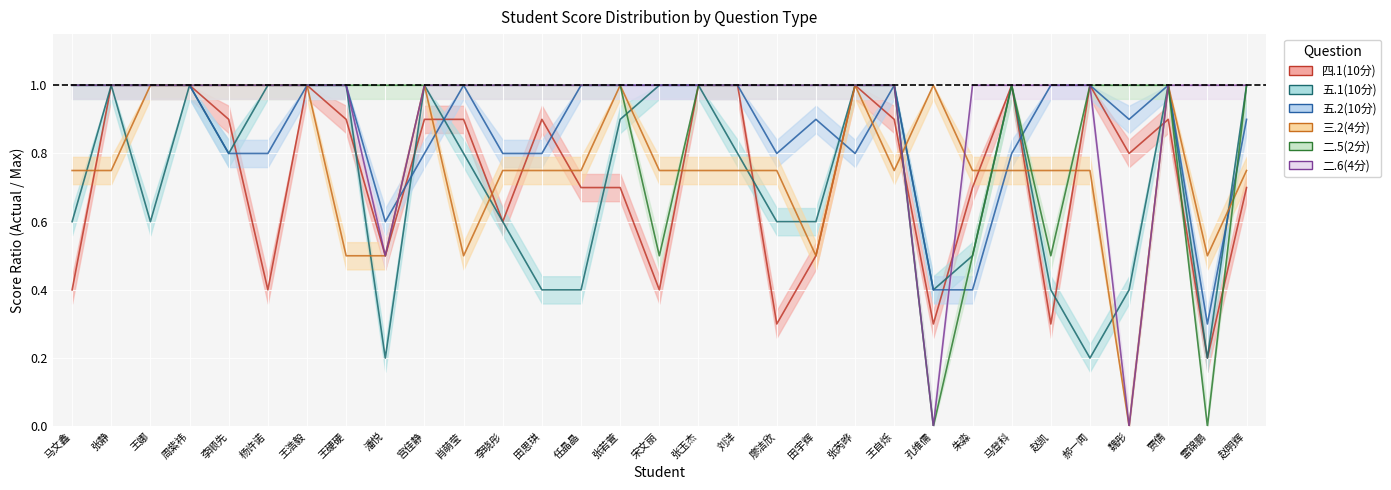

Which category has the lowest value in the 二.5(2分) series?

孔维儒